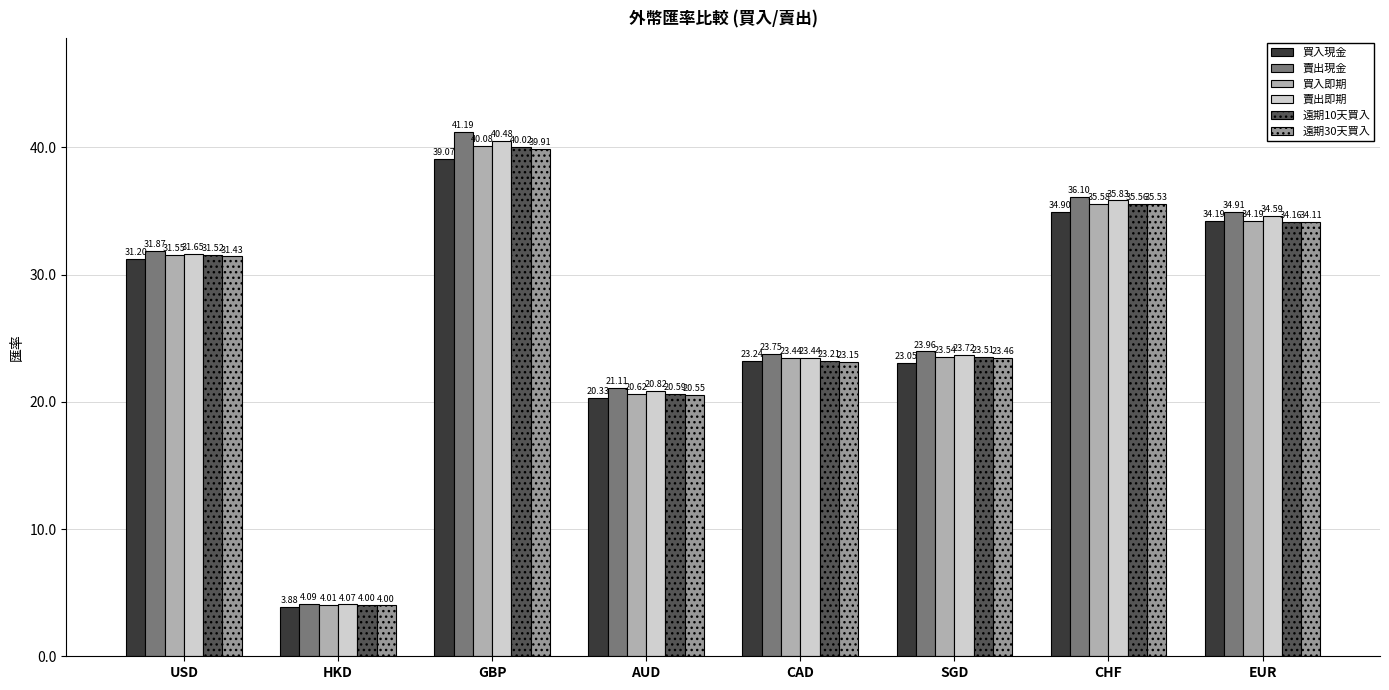

Where does the 遠期10天買入 series first go above 31?

USD